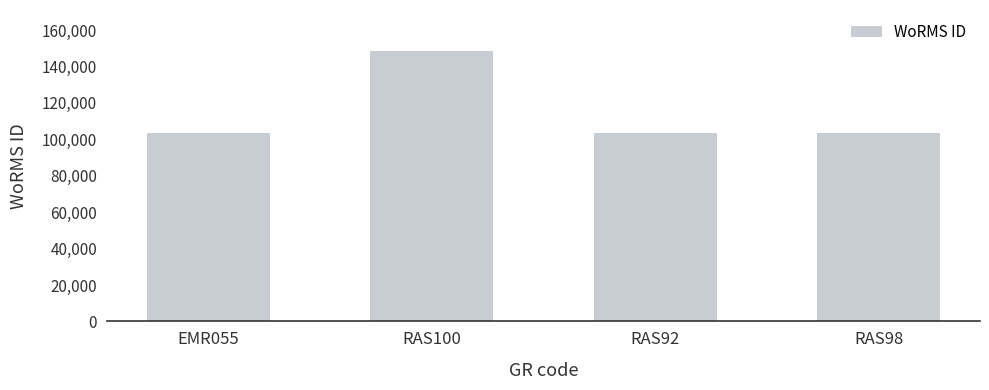

What is the difference between the maximum and minimum values?

45275